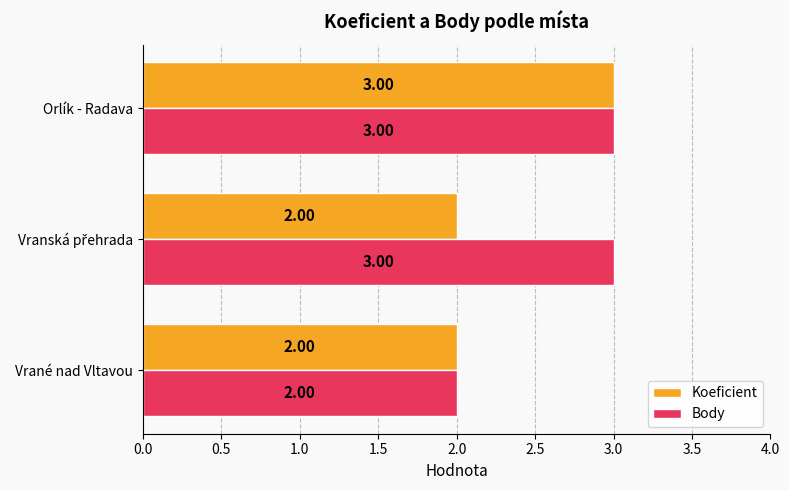

At which category is the sum across all series the highest?

Orlík - Radava